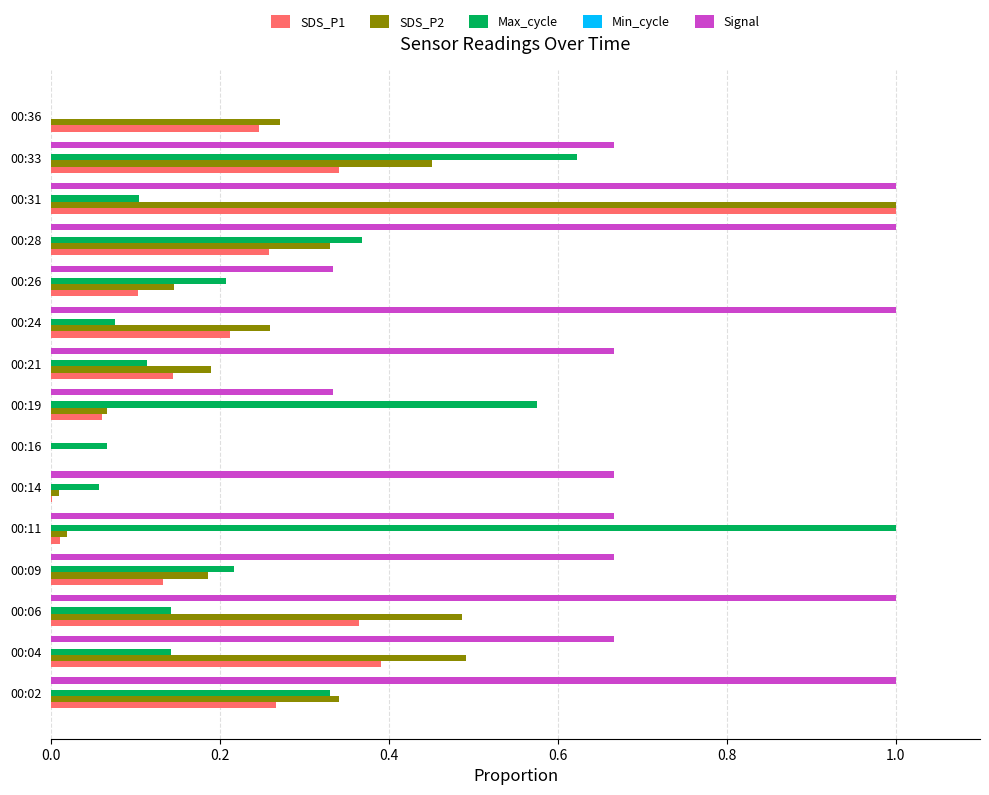

Is the value of SDS_P1 at 00:24 greater than the value of Max_cycle at 00:28?

No